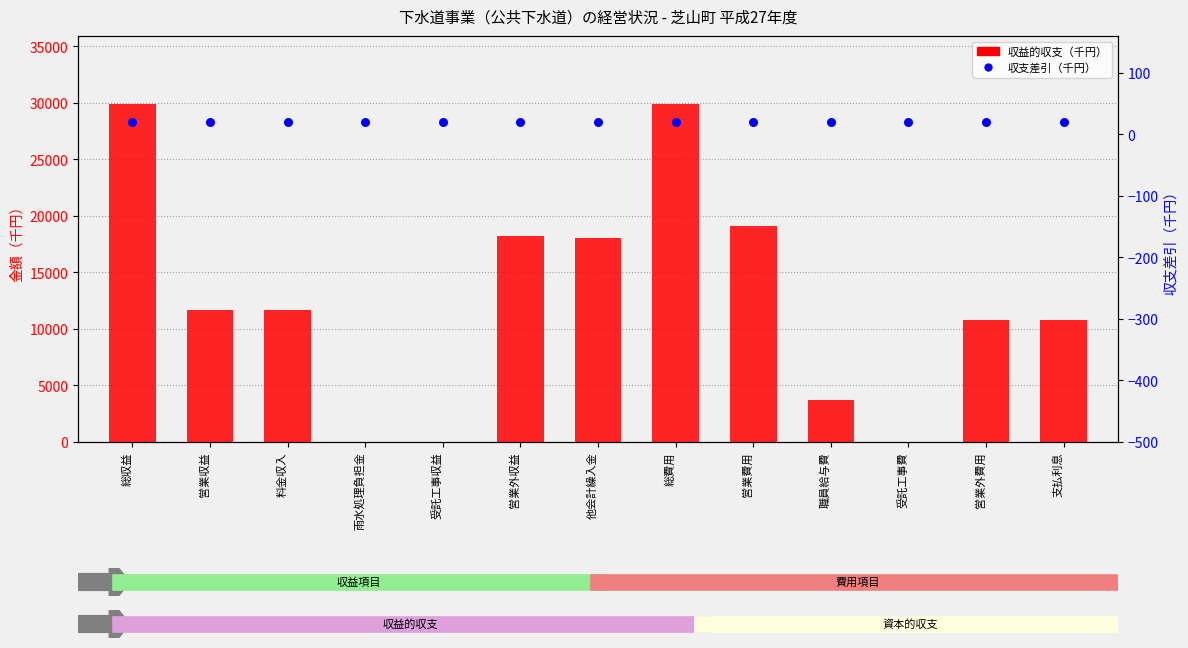

At which category is the sum across all series the highest?

総収益